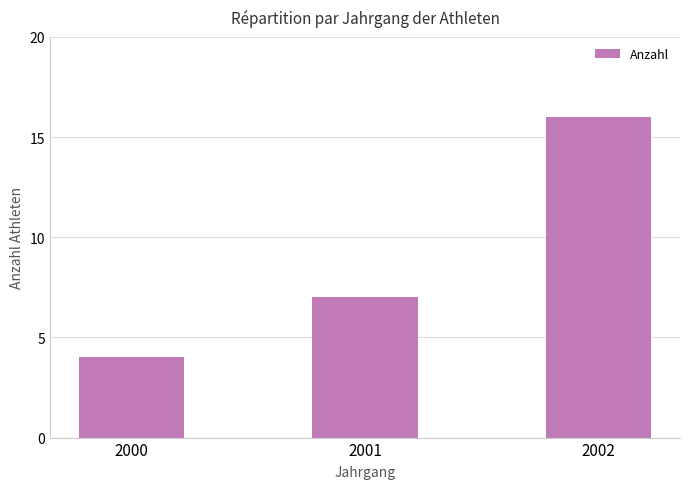

What is the average value?

9